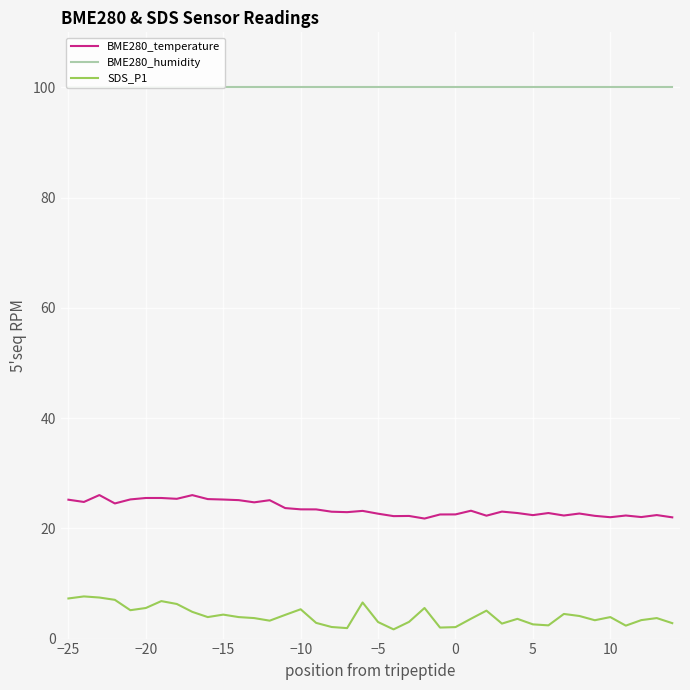

True or false: BME280_temperature and SDS_P1 cross at least once.

False